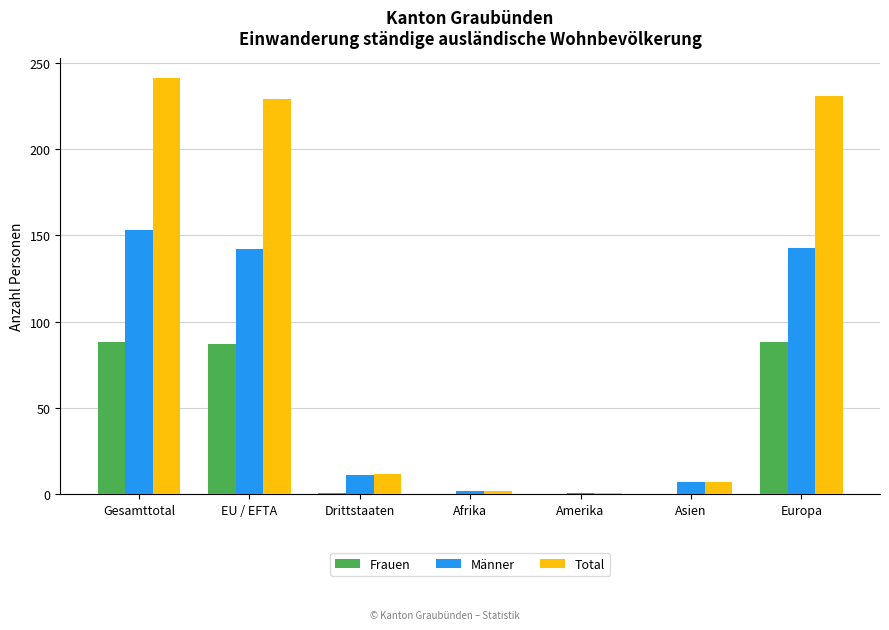

What is the highest value of the Frauen series?

88